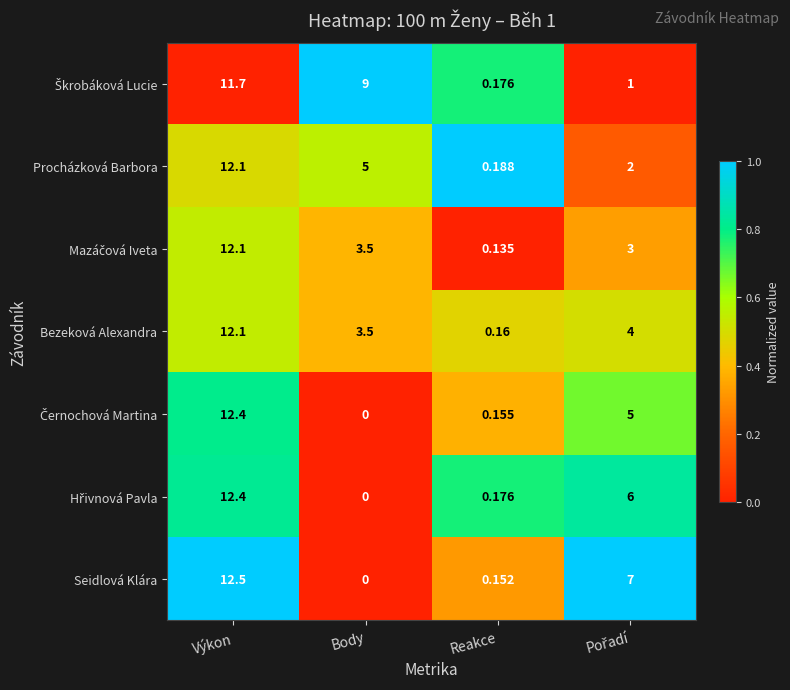

At which category is the sum across all series the highest?

Výkon